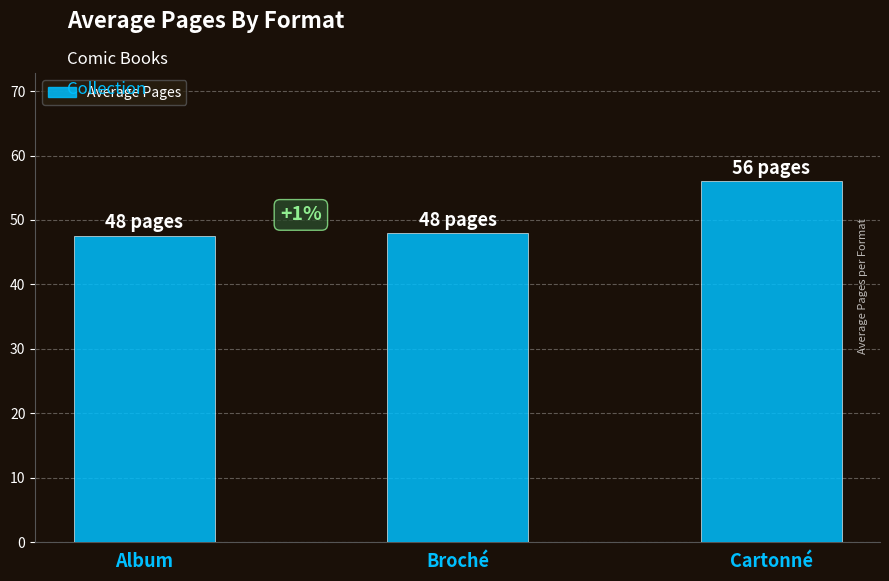

True or false: the data shows 56.0 at Cartonné.

True